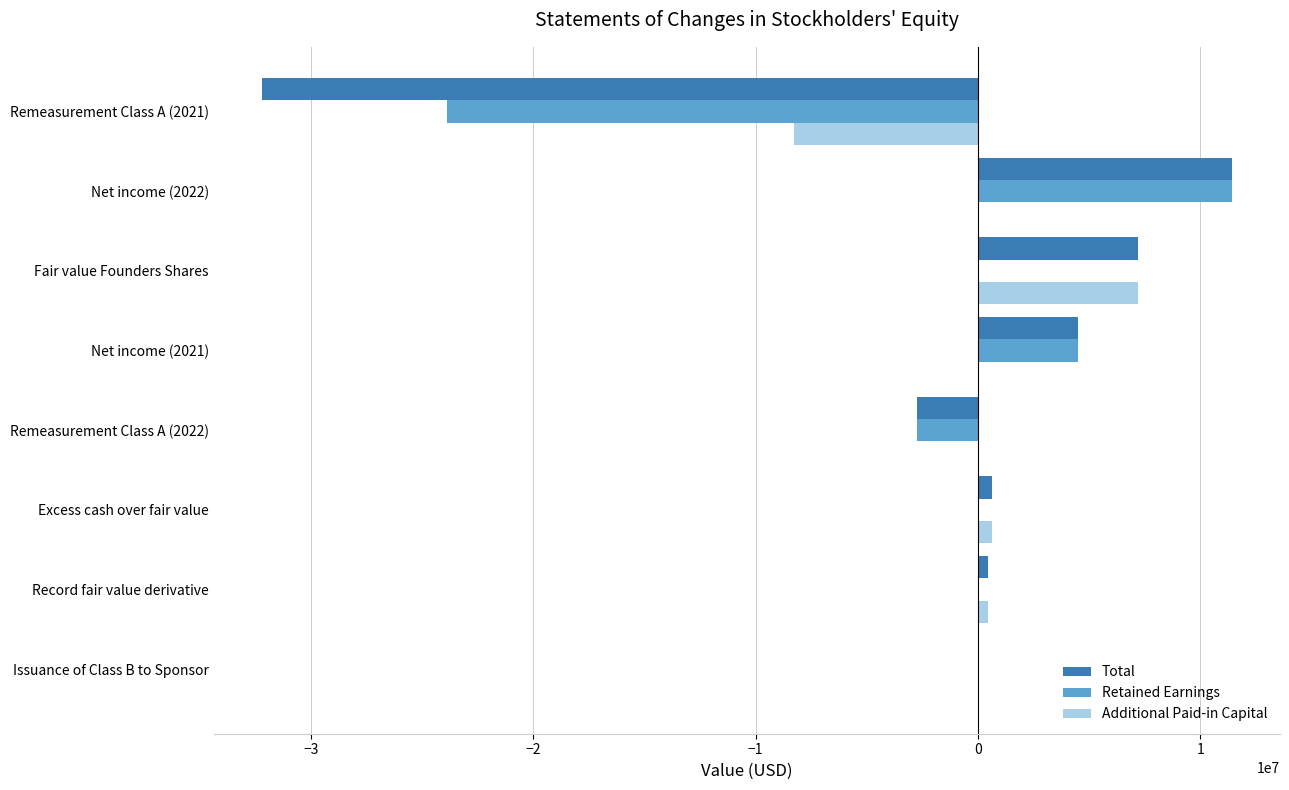

How many data points does each series have?

8